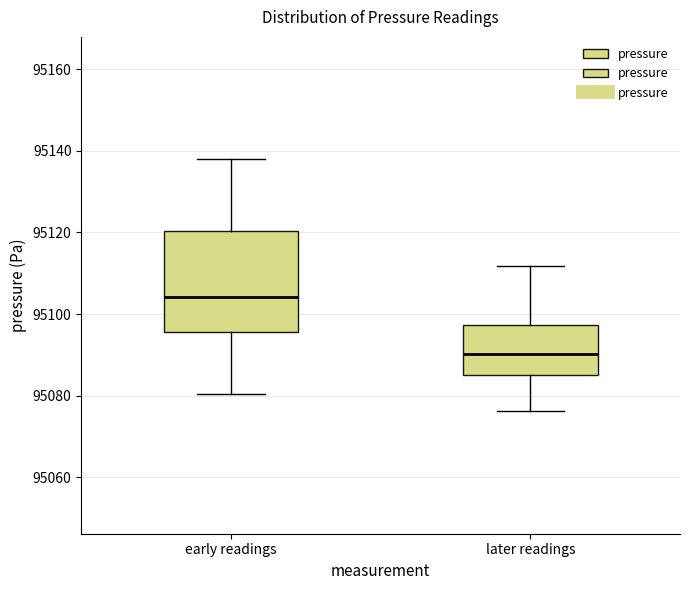

Comparing the boxes themselves (not the whiskers), which one is the tallest?

early readings